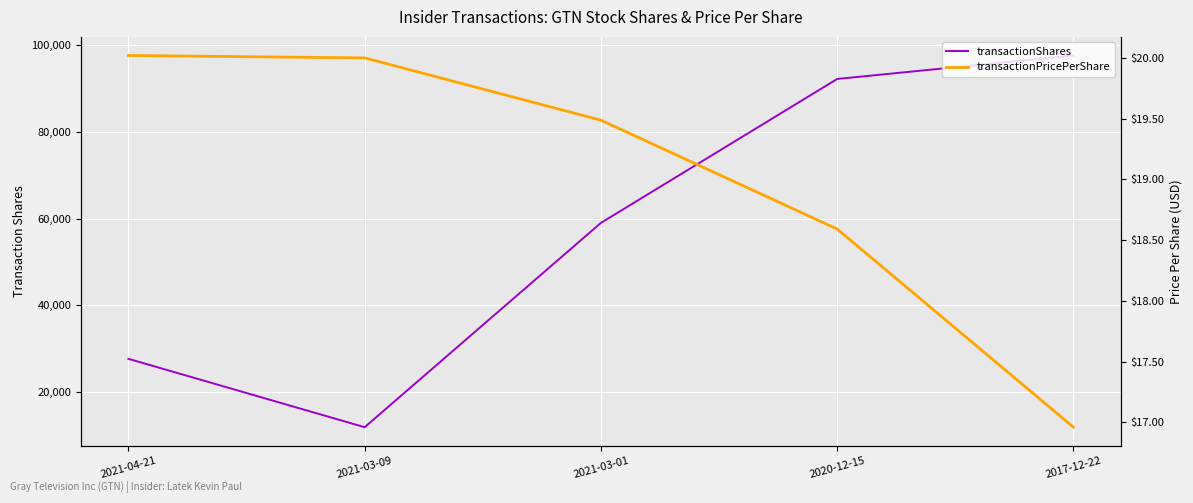

What position from the right is 2020-12-15?

2